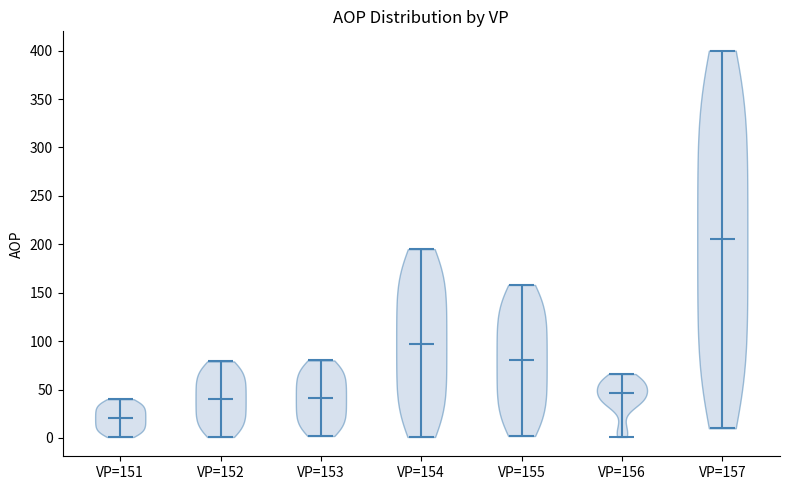

Reading left to right, read every violin against the y-axis: where its median line is, and the lowest and highest points it reaches. The values are not printed on the chart, so give them approximately, as read against the axis.

VP=151: median line 20, lowest point 0, highest point 40
VP=152: median line 40, lowest point 0, highest point 80
VP=153: median line 40, lowest point 0, highest point 80
VP=154: median line 100, lowest point 0, highest point 195
VP=155: median line 80, lowest point 0, highest point 160
VP=156: median line 45, lowest point 0, highest point 65
VP=157: median line 205, lowest point 10, highest point 400